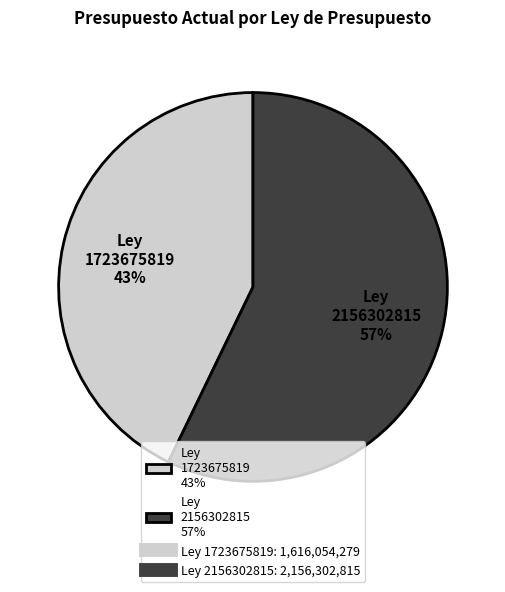

To the nearest percent, what is the difference between the largest and smallest slice percentages?

14%